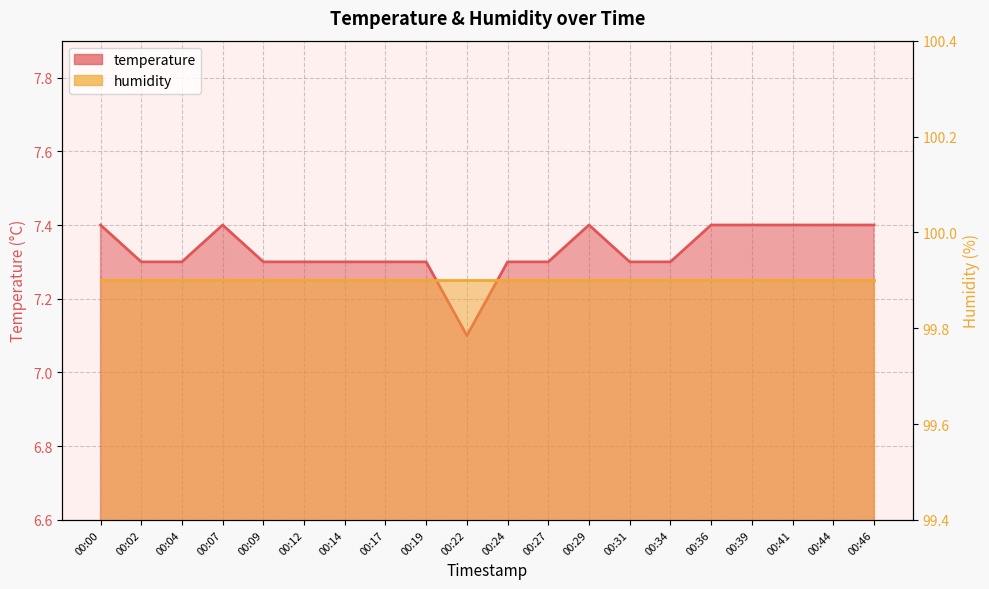

Count the number of categories in the chart.

20